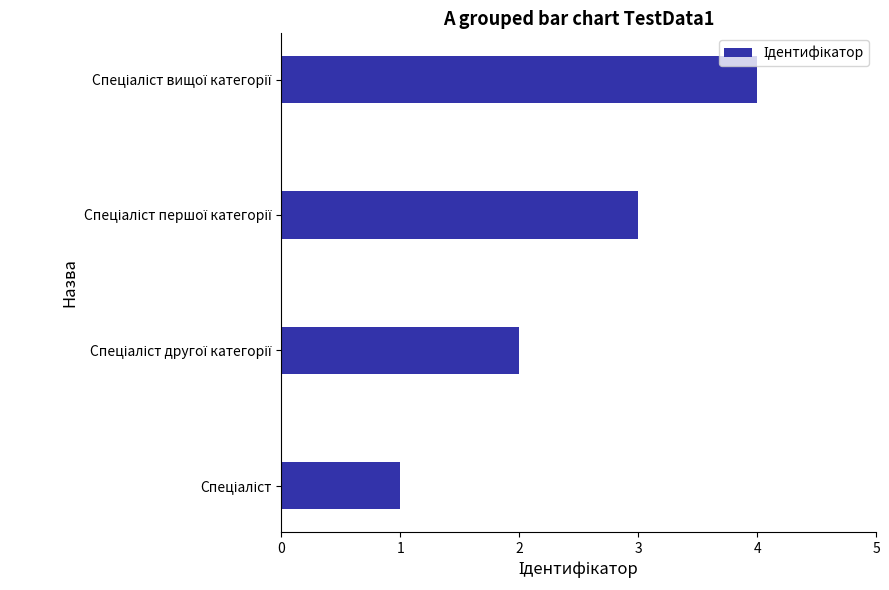

What is the difference between the second highest and minimum values?

2